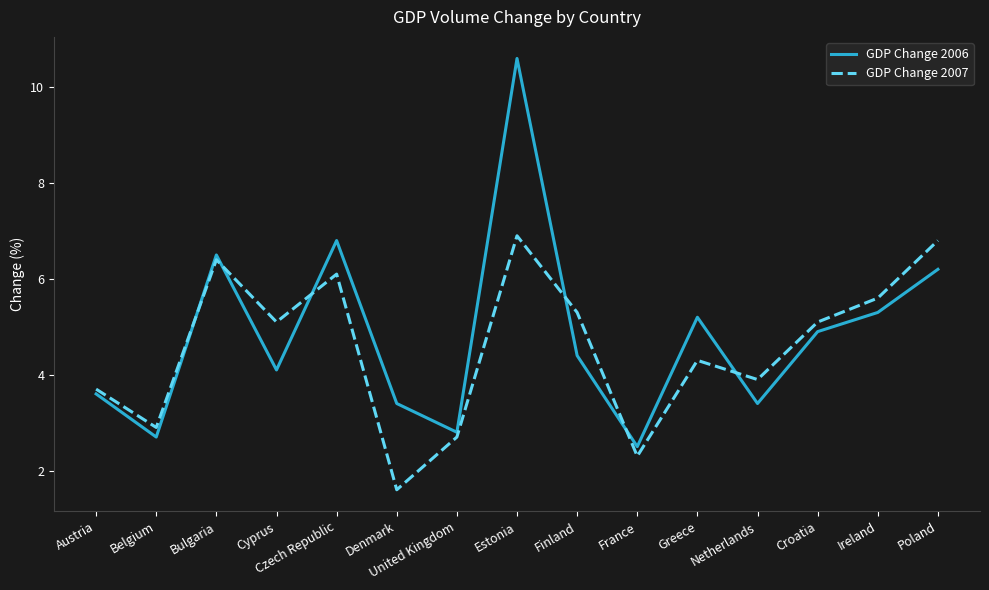

What position from the left is Ireland?

14